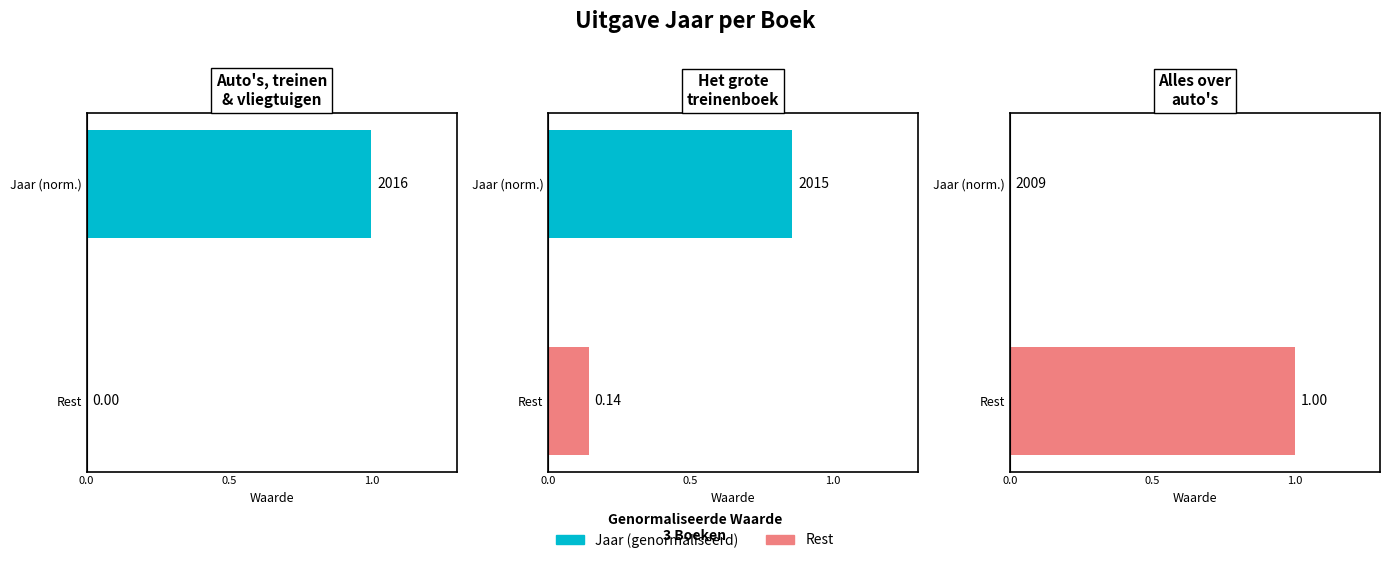

How many values are above zero?

1